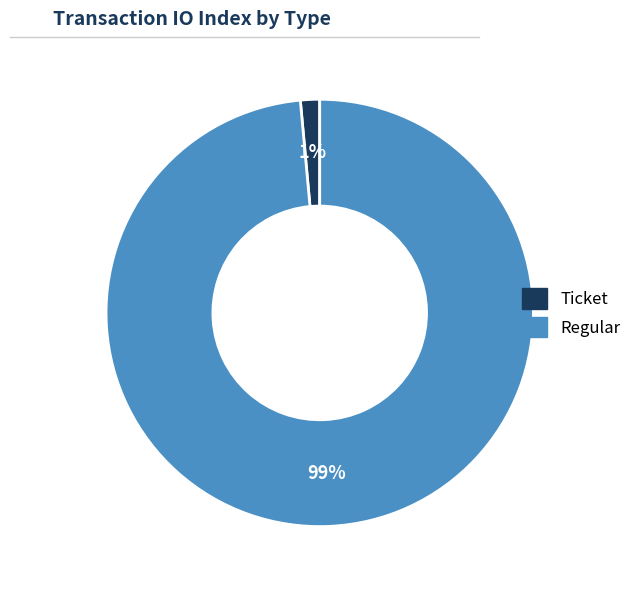

To the nearest percent, what percentage of the pie is Regular?

99%